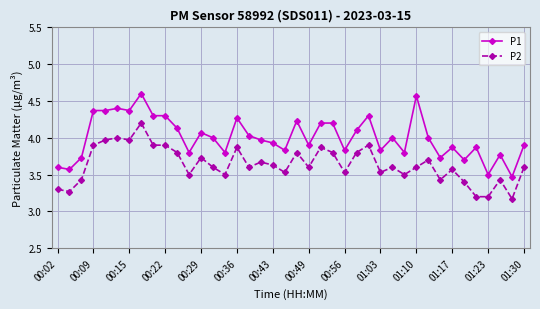

Which series has the largest total across all categories?

P1